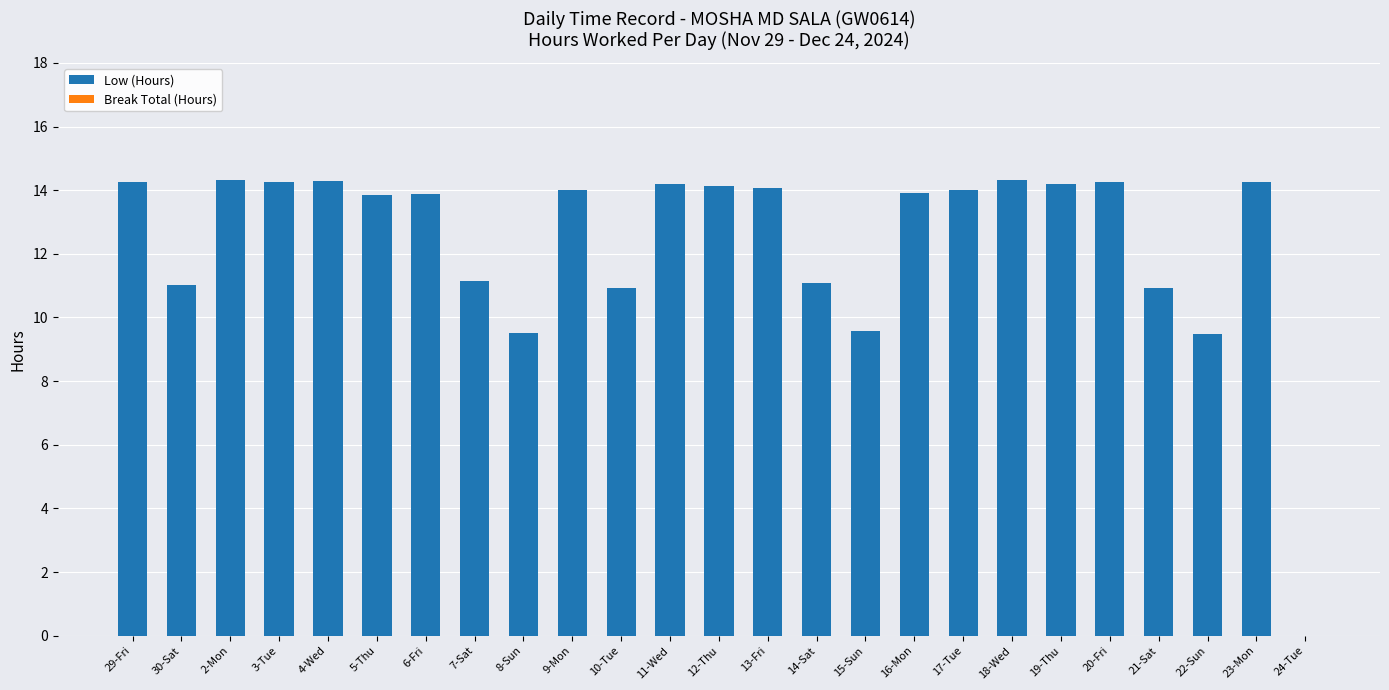

The value at 29-Fri is 14.2. True or false?

True